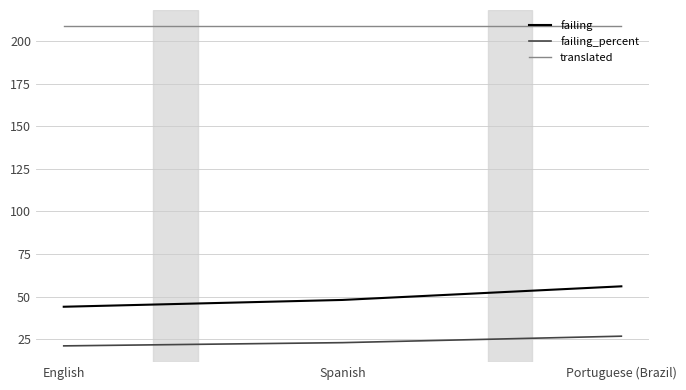

At which label does failing reach its peak?

Portuguese (Brazil)